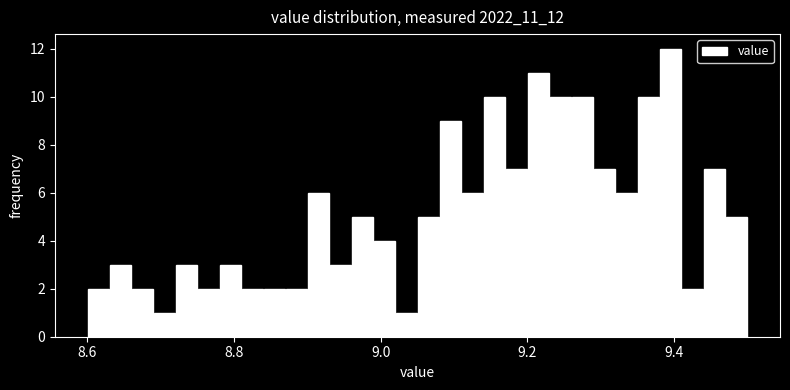

Read against the x-axis, roughly where is the centre of the tallest bar?

9.40